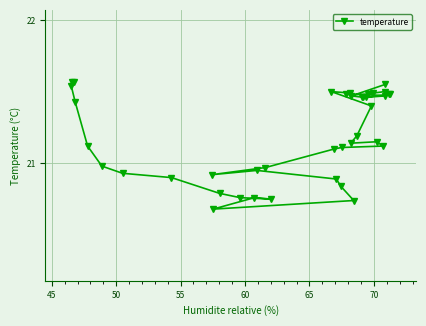

What is the average value?

21.2